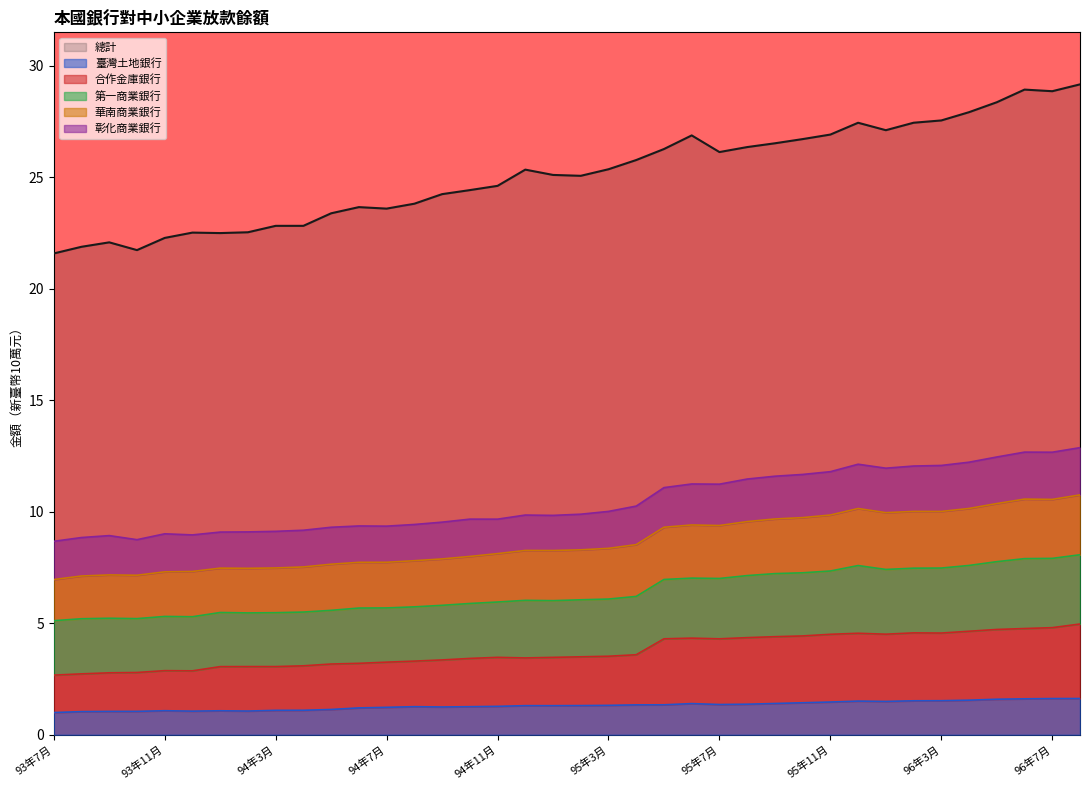

At which label is 臺灣土地銀行 closest to 1?

93年7月